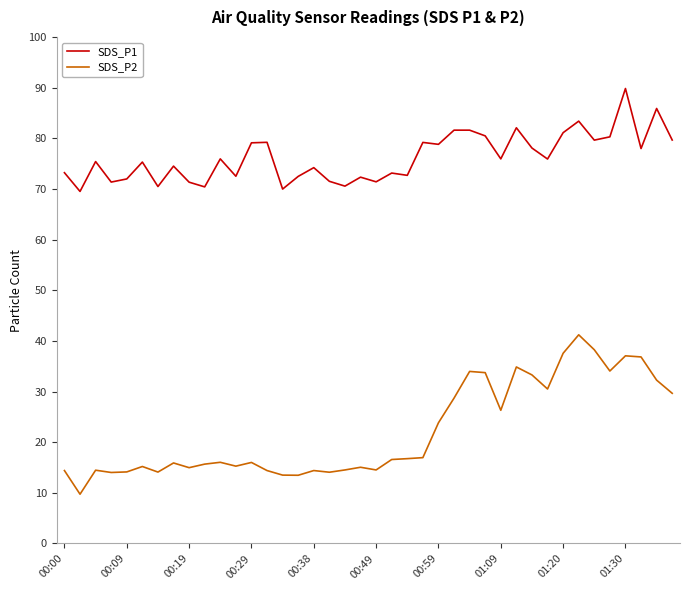

True or false: SDS_P1 and SDS_P2 cross at least once.

False